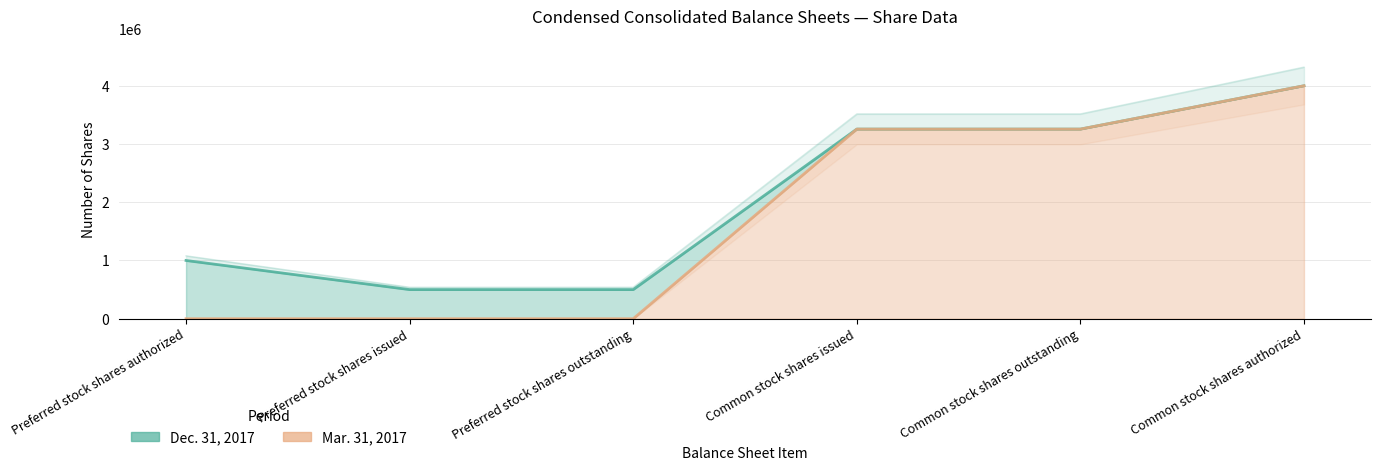

At which label is Mar. 31, 2017 closest to 2000000?

Common stock shares issued